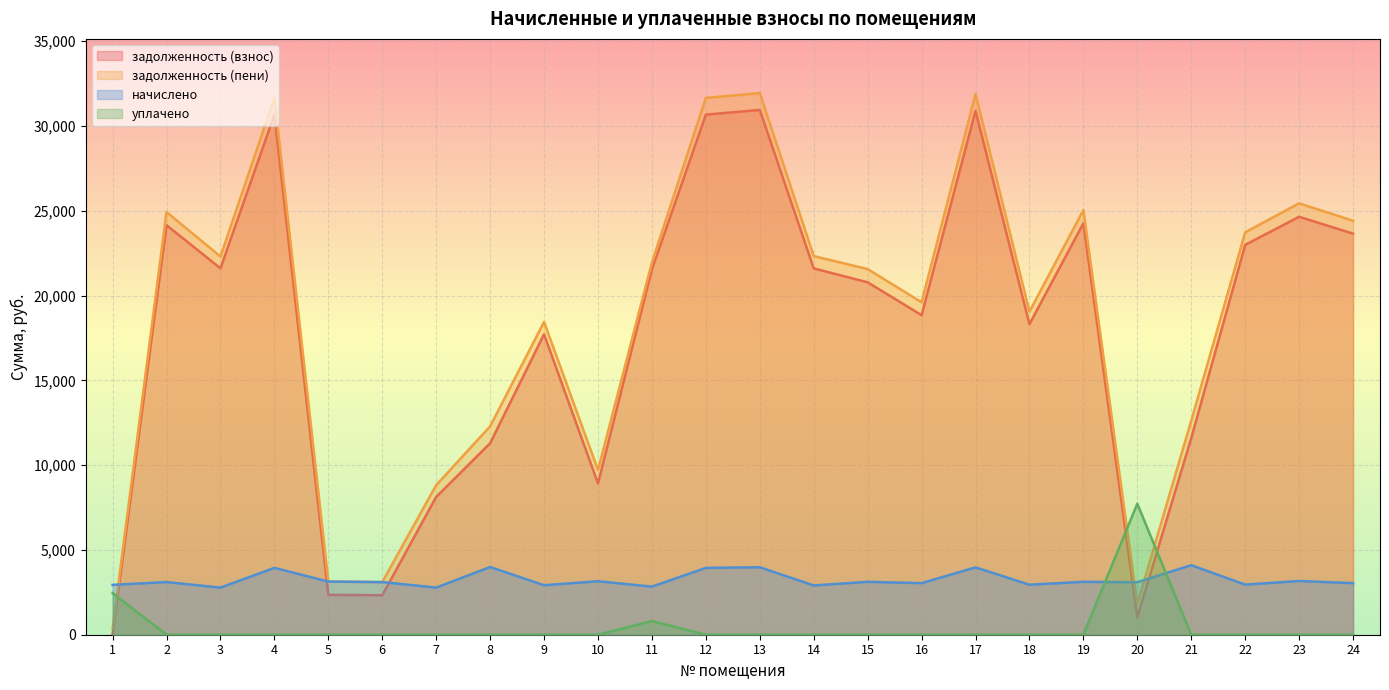

At 10, list the series in order from largest to smallest.

задолженность (пени), задолженность (взнос), начислено, уплачено